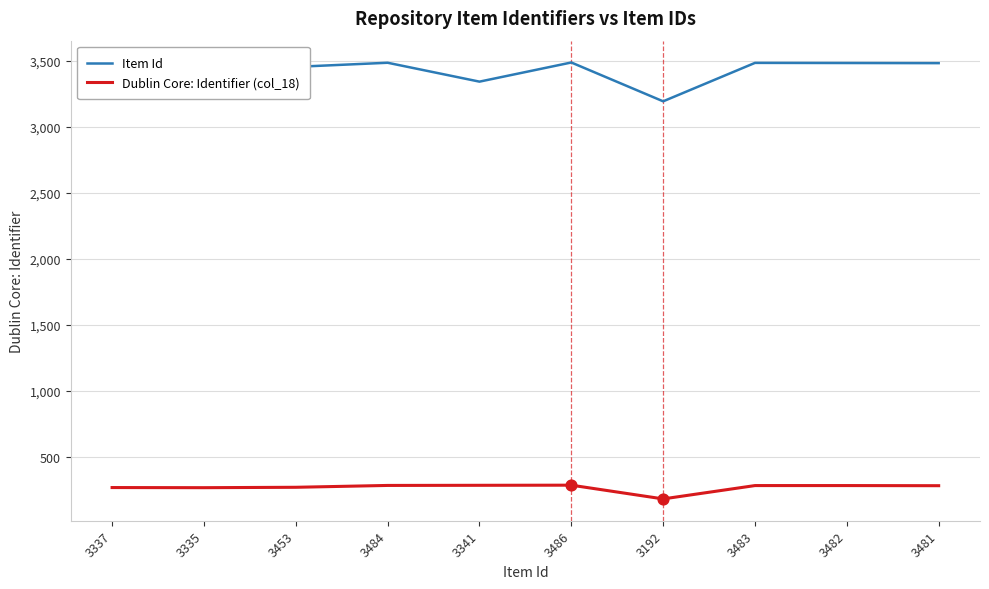

Which series has the largest total across all categories?

Item Id